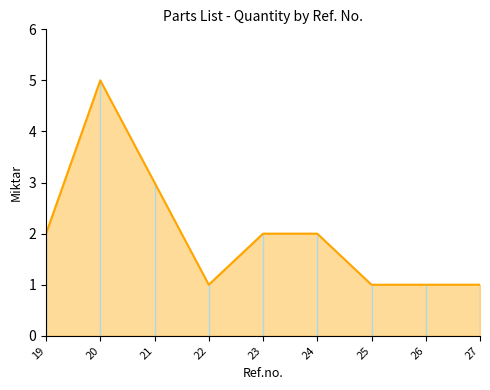

What is the difference between the maximum and minimum values?

4